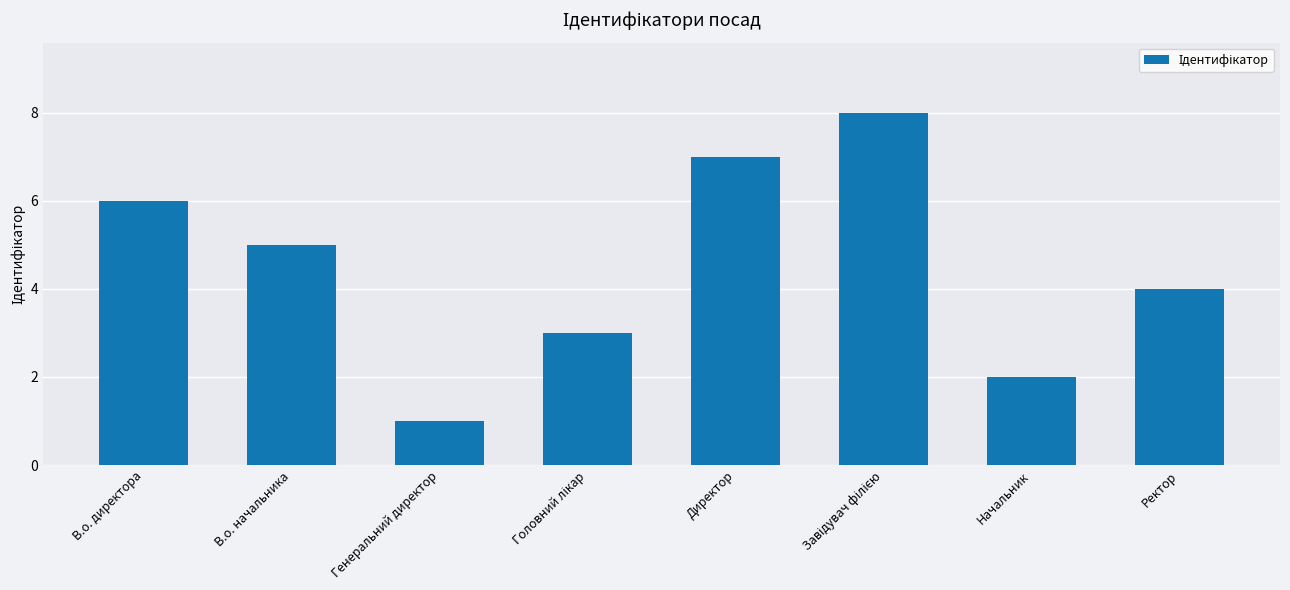

What is the change in value from В.о. начальника to Директор?

+2